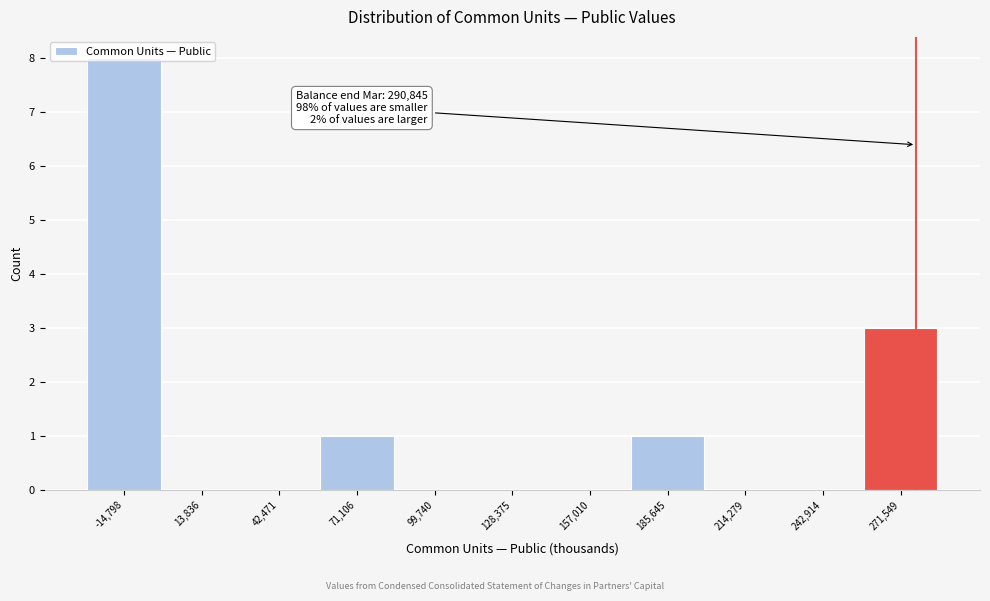

What is the sum of all values?

13